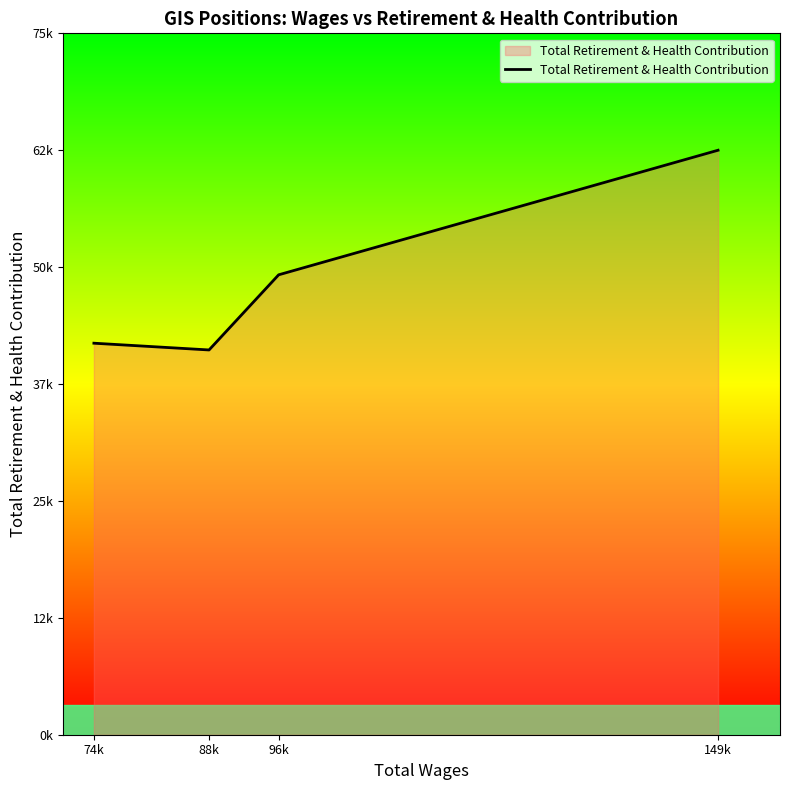

The value at 96k is 49316. True or false?

True